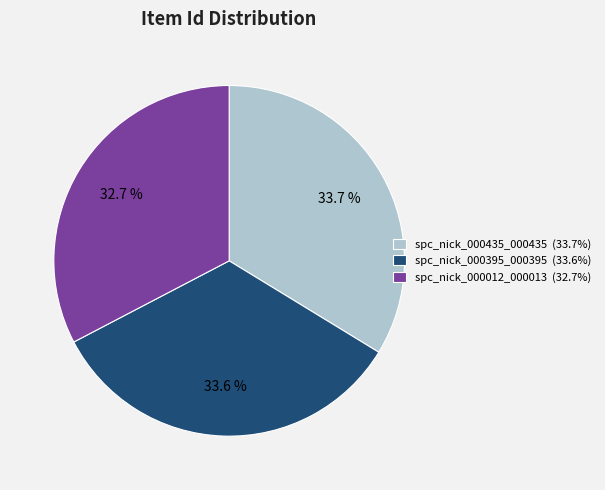

To the nearest percent, what portion does spc_nick_000012_000013 represent?

33%